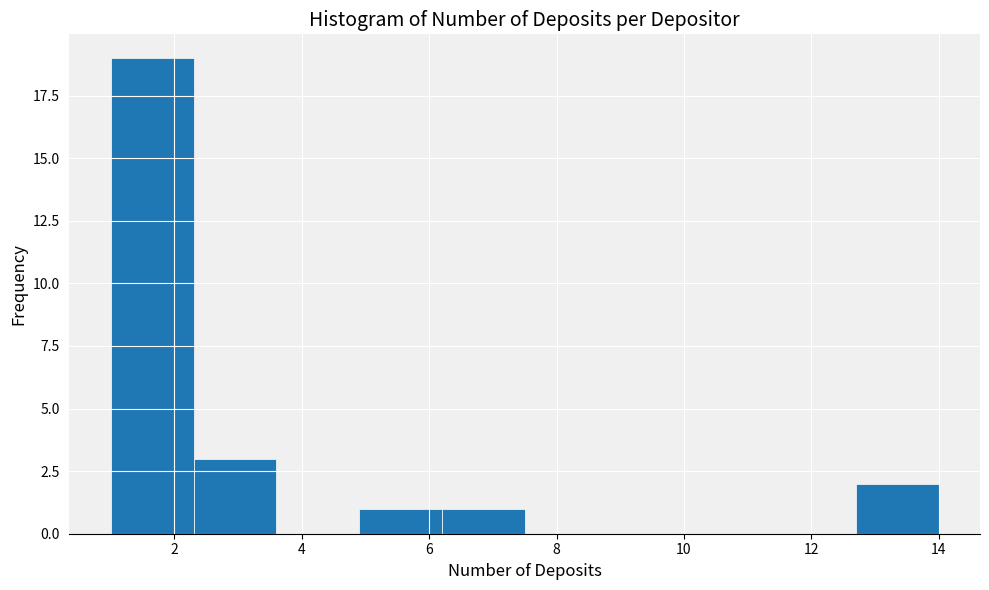

Which range on the x-axis has the tallest bar?

1.0 to 2.3